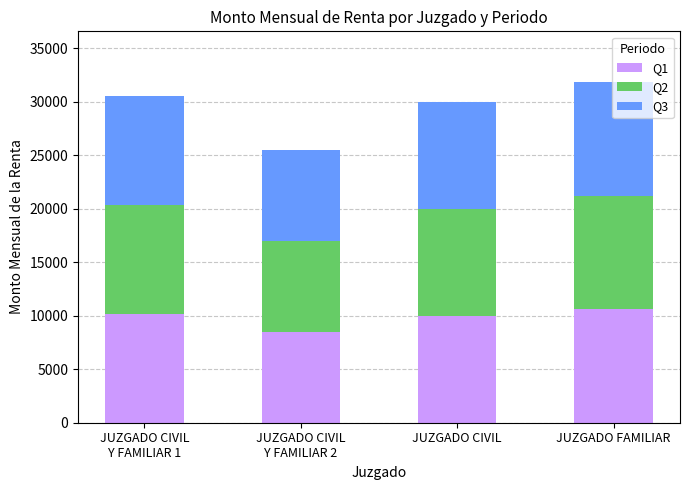

What is the total value across all series at JUZGADO FAMILIAR?

31800